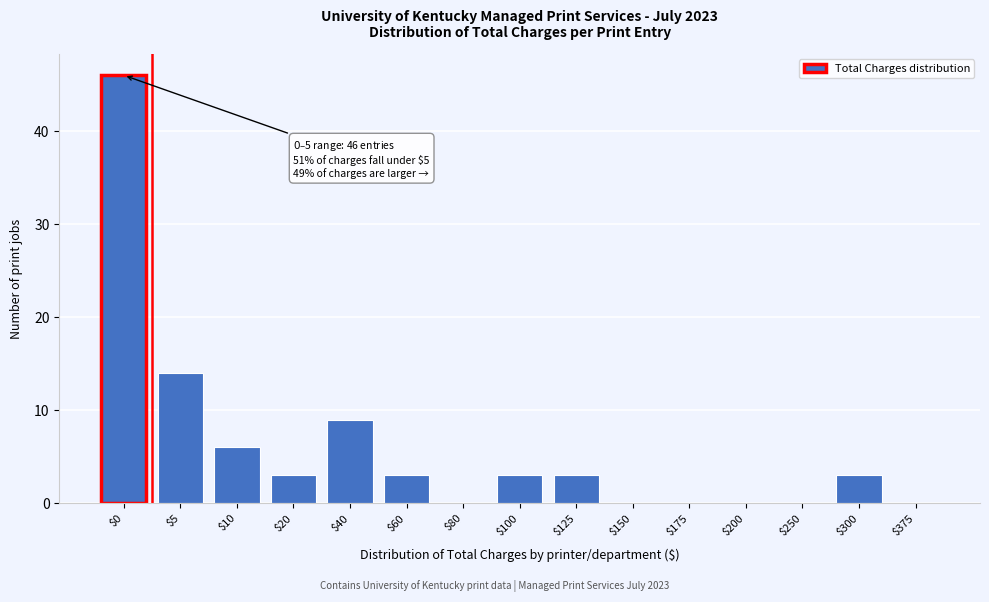

What is the sum of all values?

90